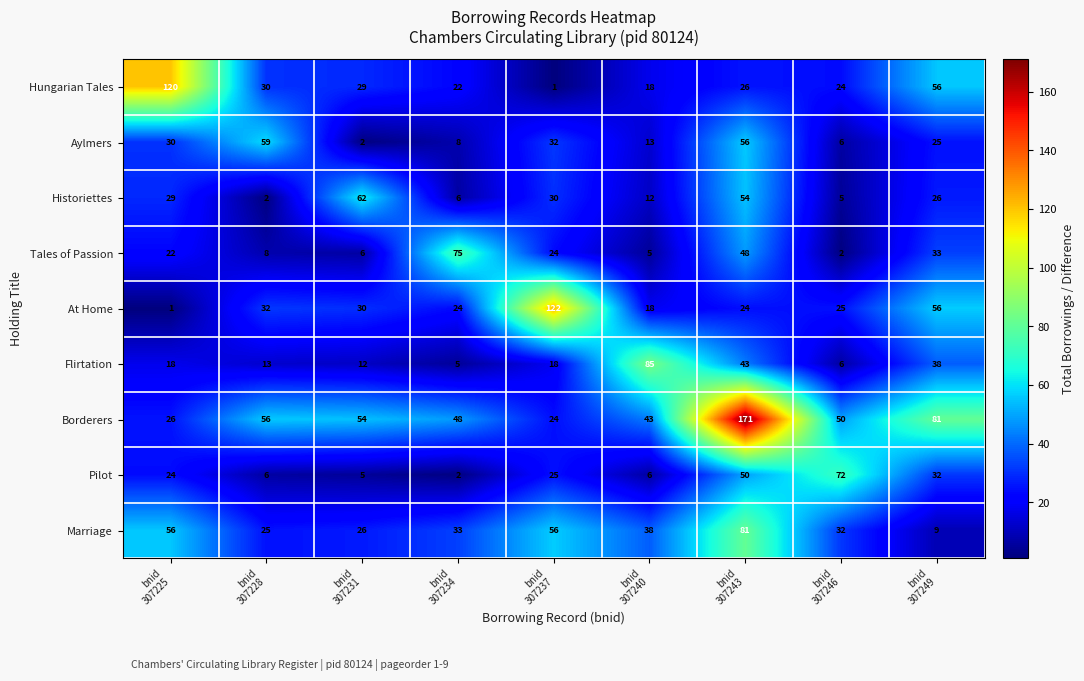

Which series has the largest total across all categories?

Borderers